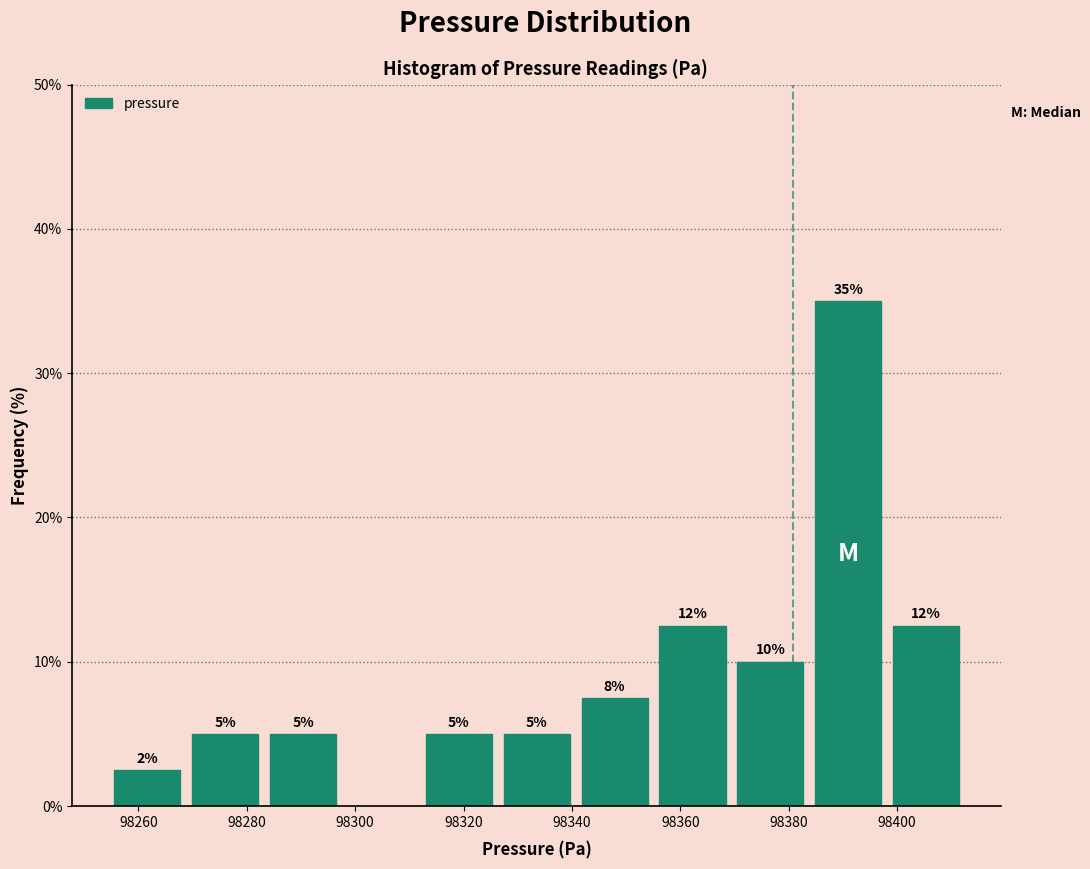

Over which range of the x-axis is the bar tallest?

98384 to 98398